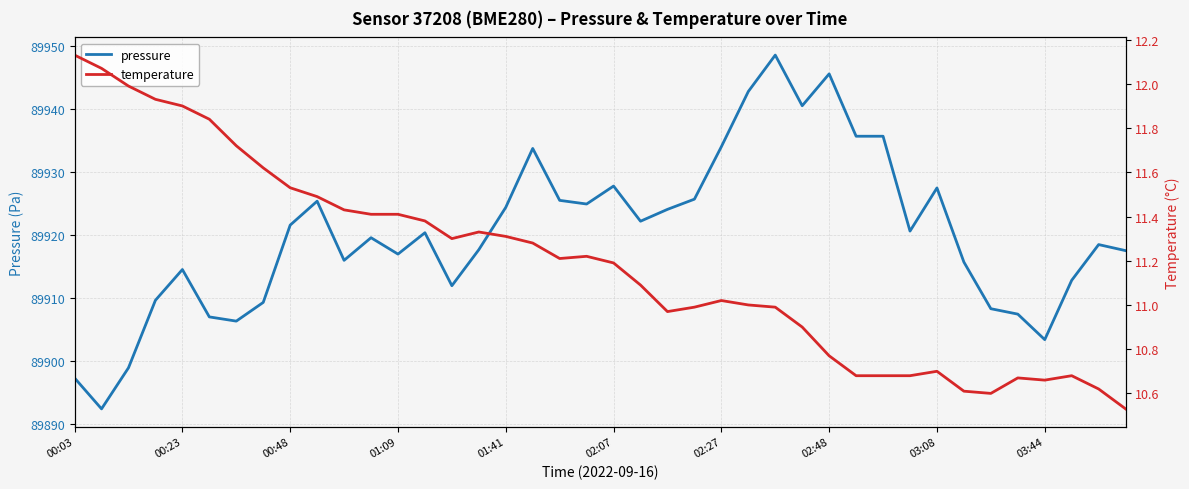

What is the minimum value for pressure?

89892.4